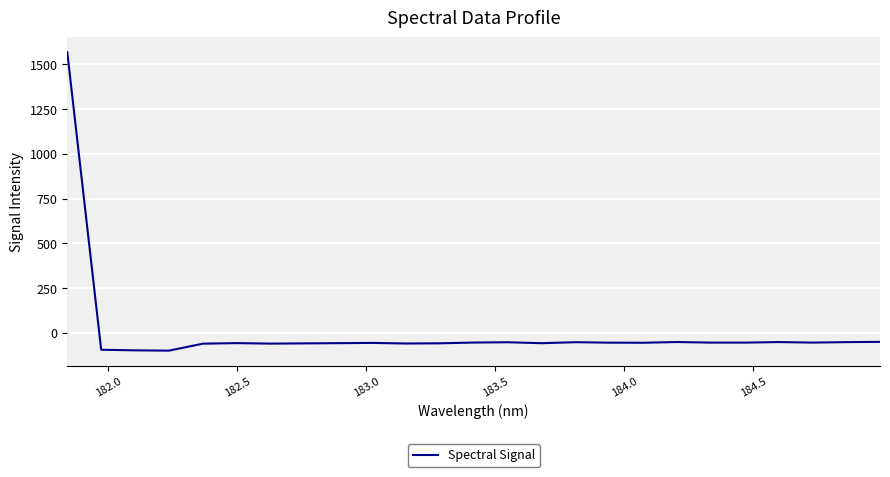

What is the minimum value shown in the chart?

-100.1